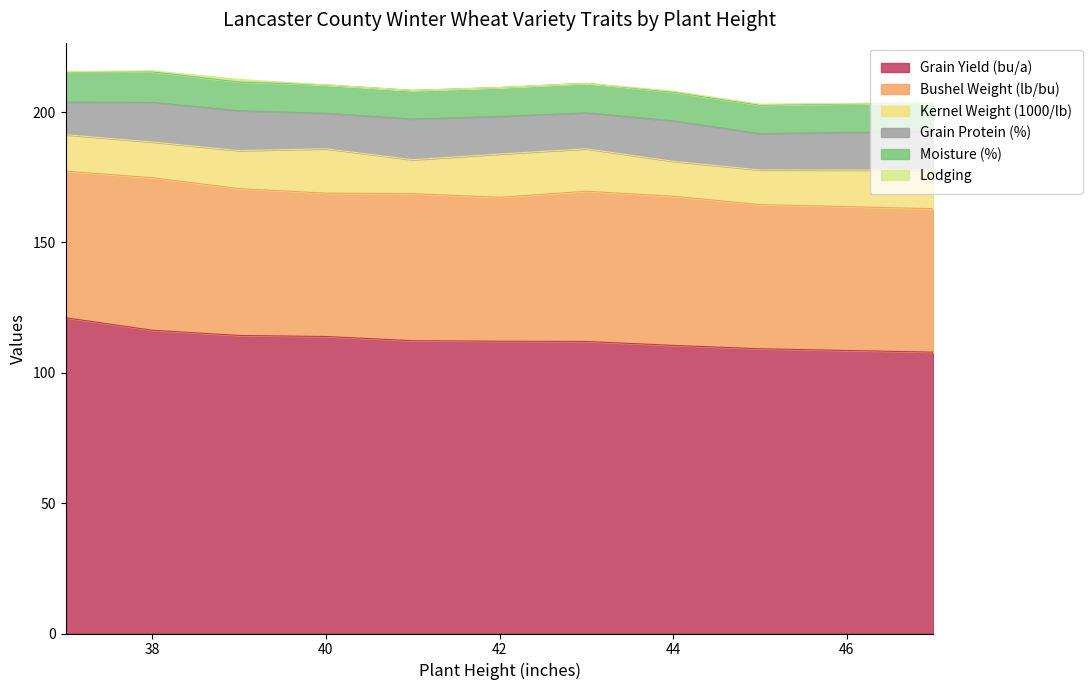

True or false: Grain Yield (bu/a) and Bushel Weight (lb/bu) intersect in this chart.

False